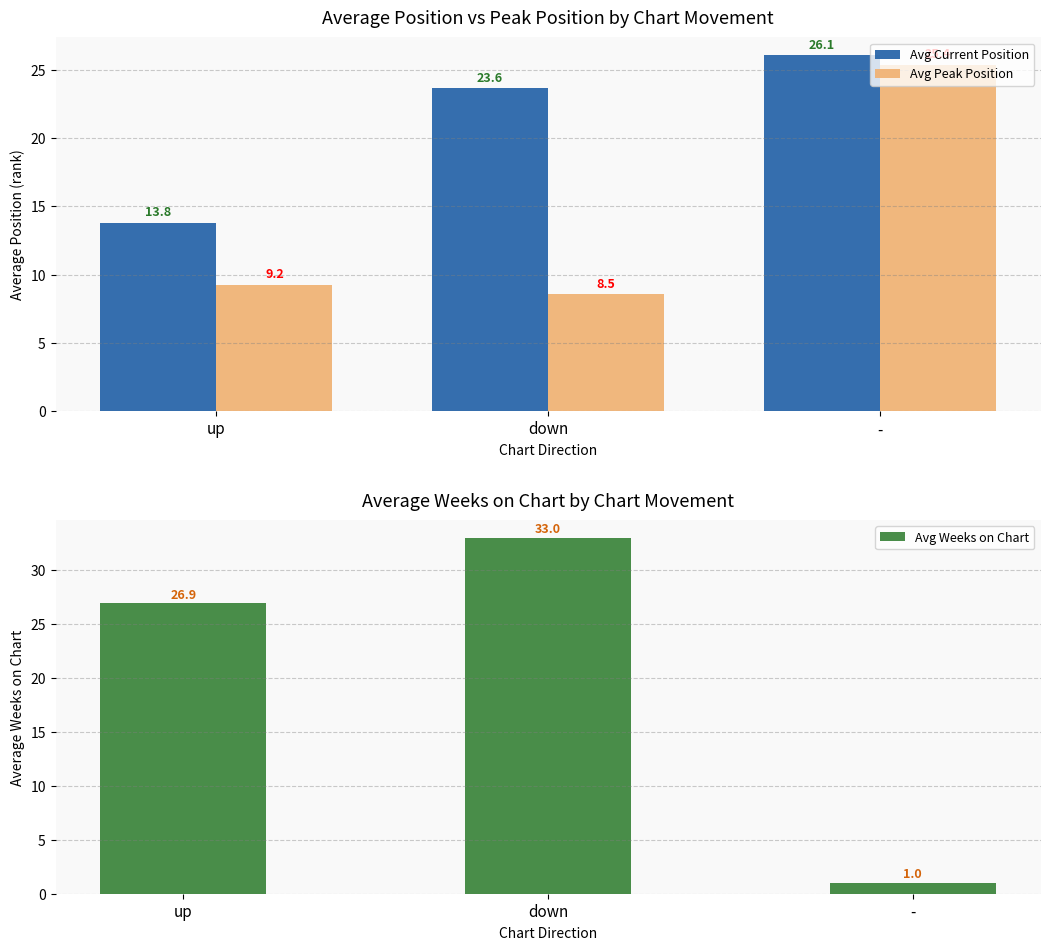

What is the average value of the Avg Weeks on Chart series?

20.3